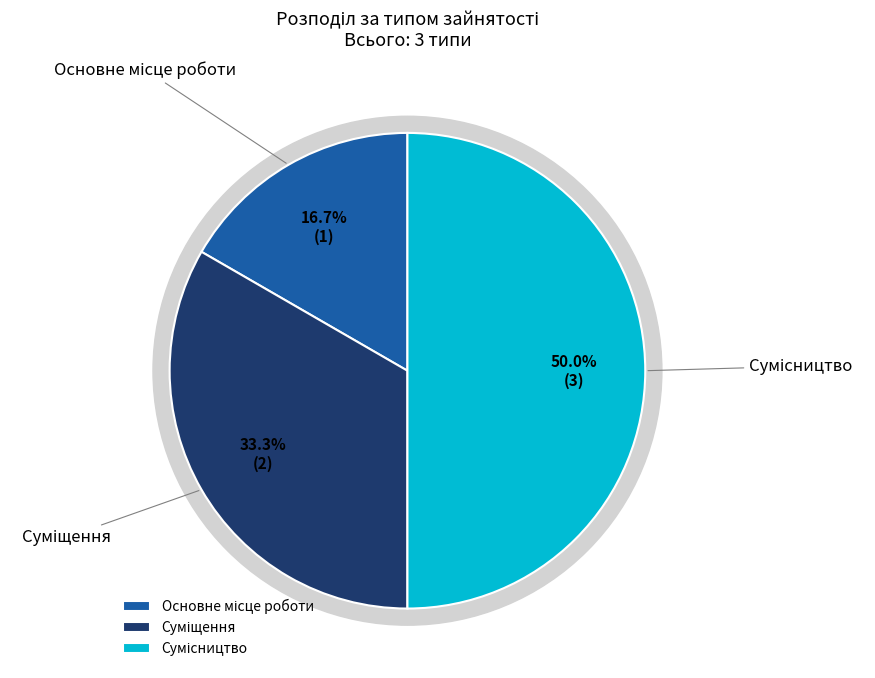

To the nearest percent, what is the average slice percentage?

33%